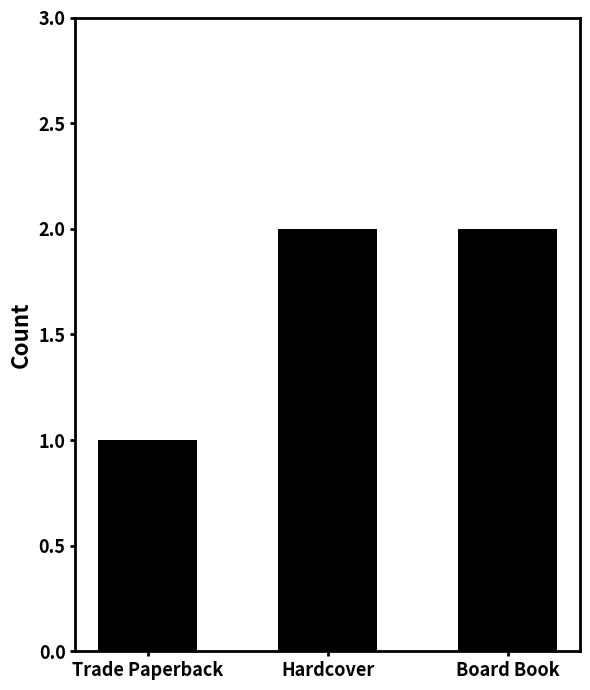

Approximately how many times larger is the value at Hardcover compared to Trade Paperback?

2.0